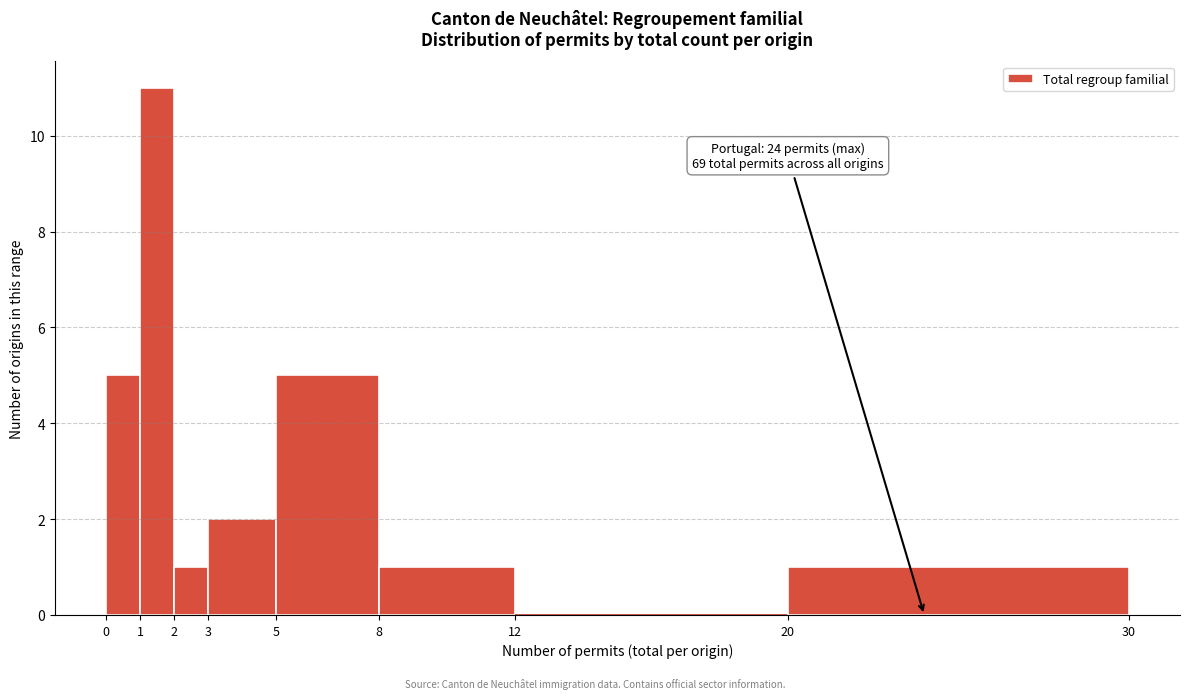

Which range on the x-axis has the tallest bar?

1 to 2